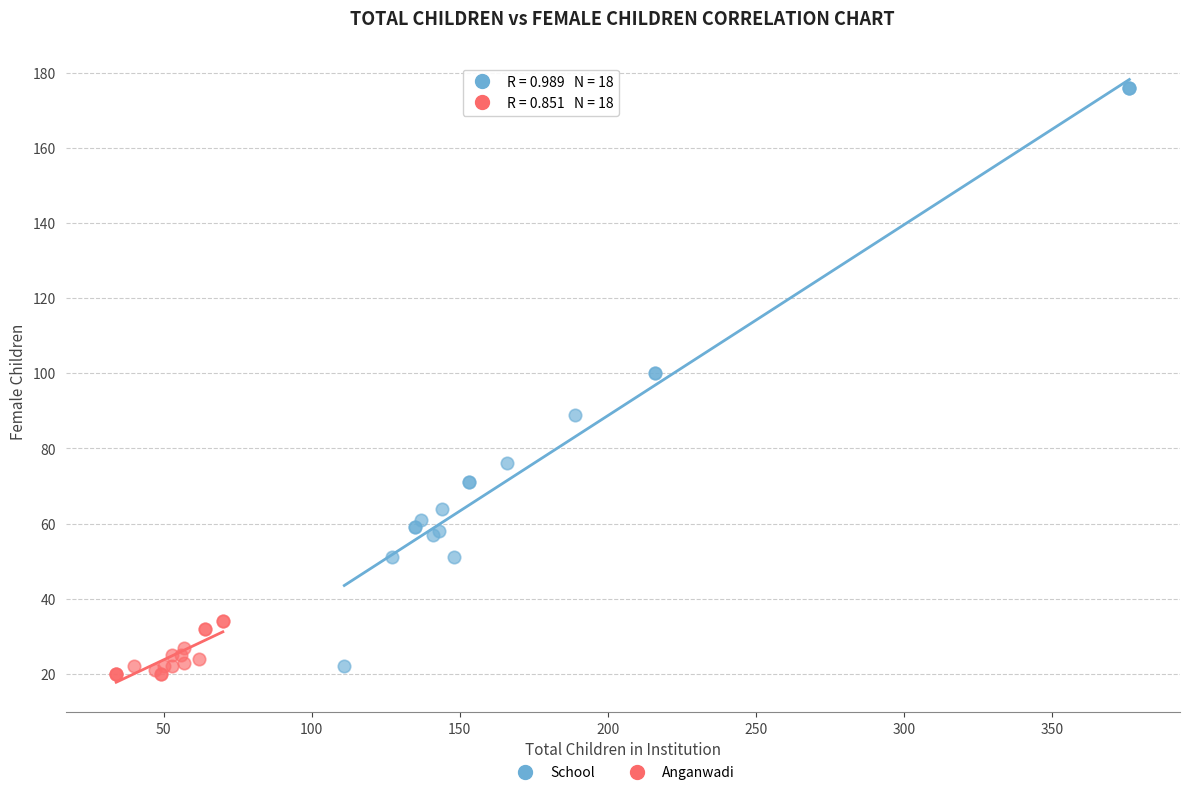

Which series has the largest Y range (max minus min)?

School